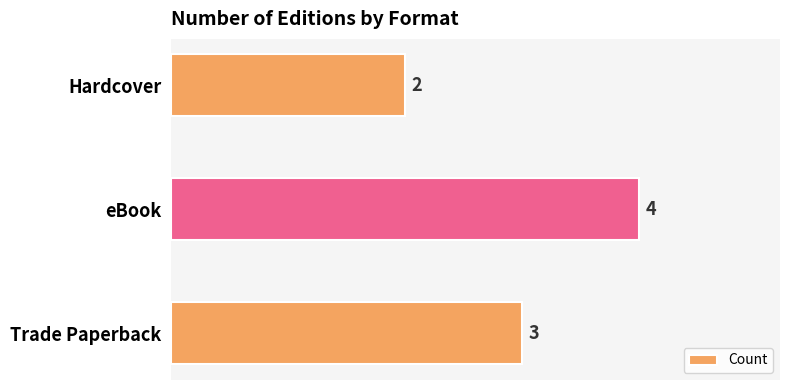

True or false: the data shows 3 at Trade Paperback.

True